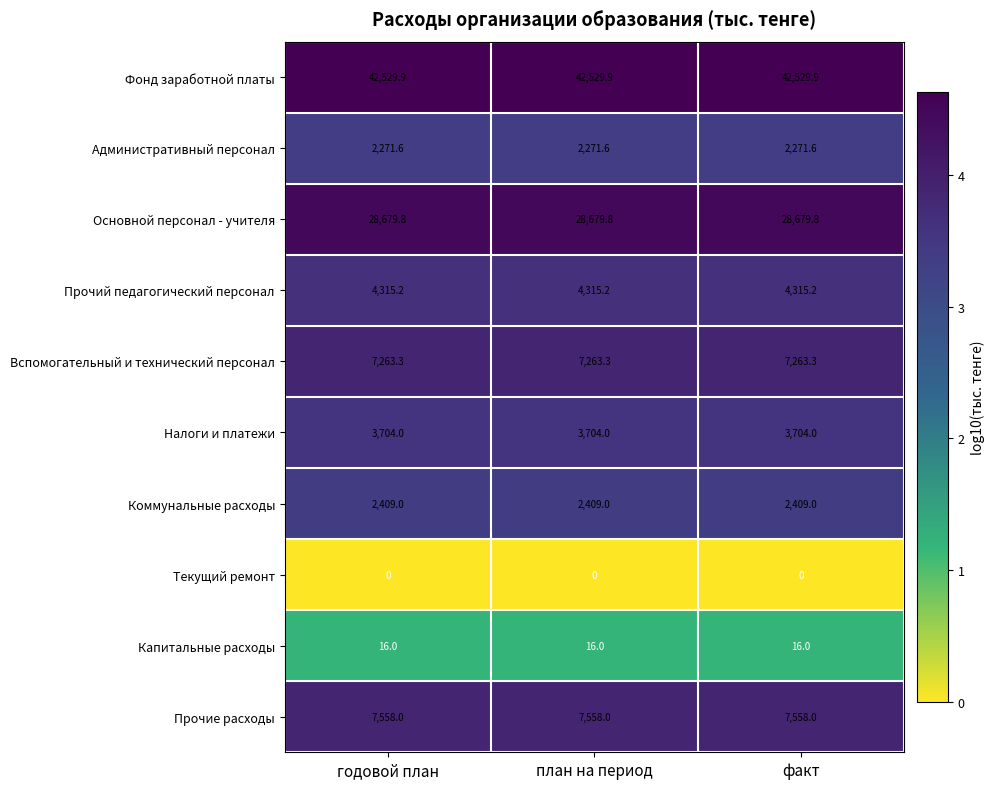

Is it true that Налоги и платежи equals 1545.5 at факт?

False